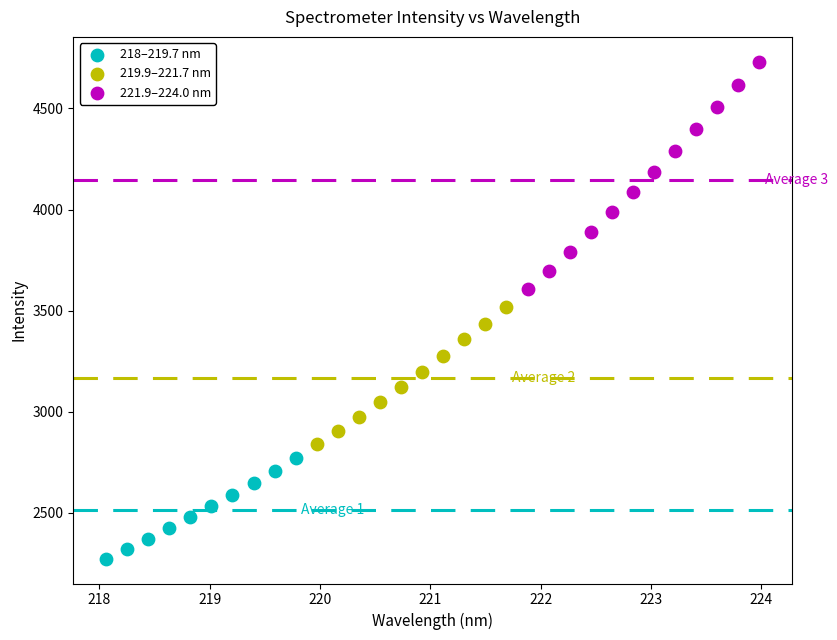

Which series has the widest spread of Y values?

221.9–224.0 nm